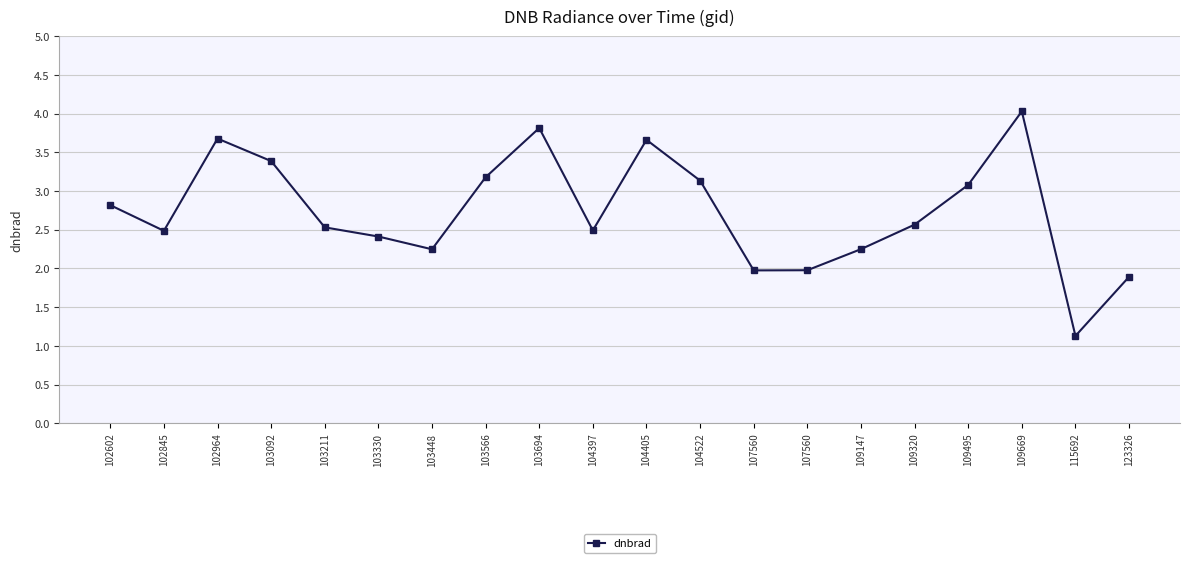

How many categories are shown in the chart?

20